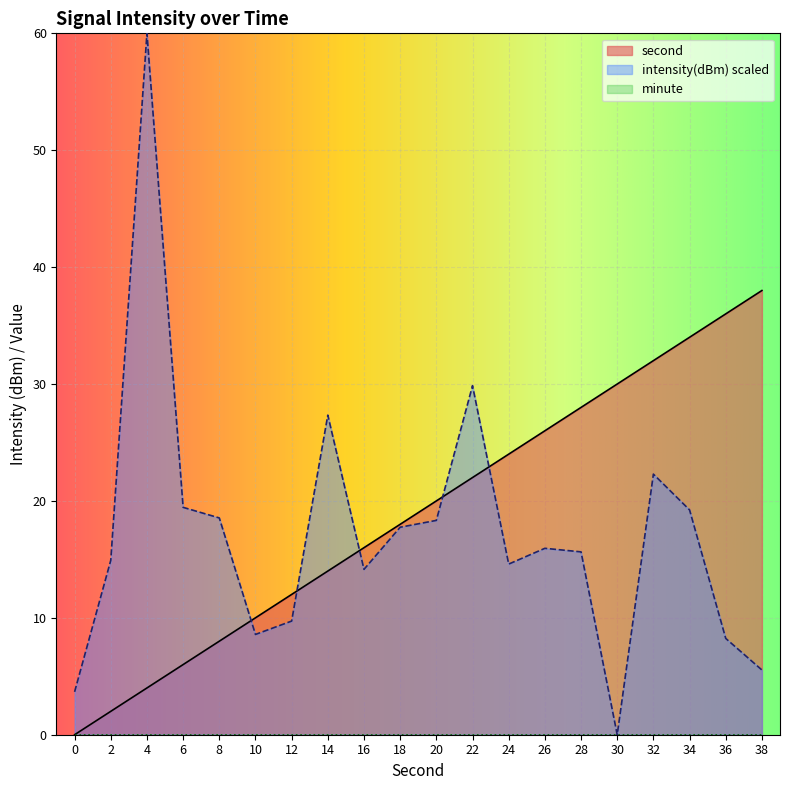

How many lines are shown in the chart?

3